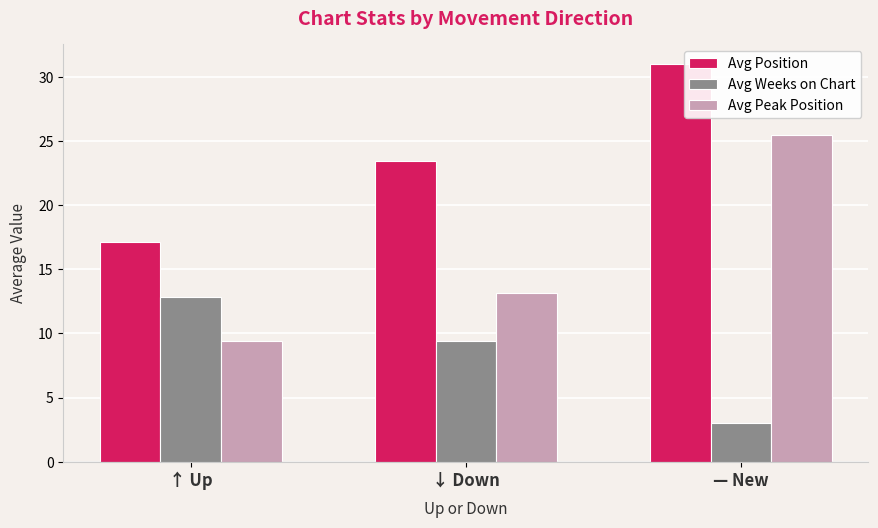

Reading right to left, what are all the values shown in this chart?

Avg Position: — New=31.0	↓ Down=23.4	↑ Up=17.1
Avg Weeks on Chart: — New=3.0	↓ Down=9.4	↑ Up=12.9
Avg Peak Position: — New=25.5	↓ Down=13.2	↑ Up=9.4